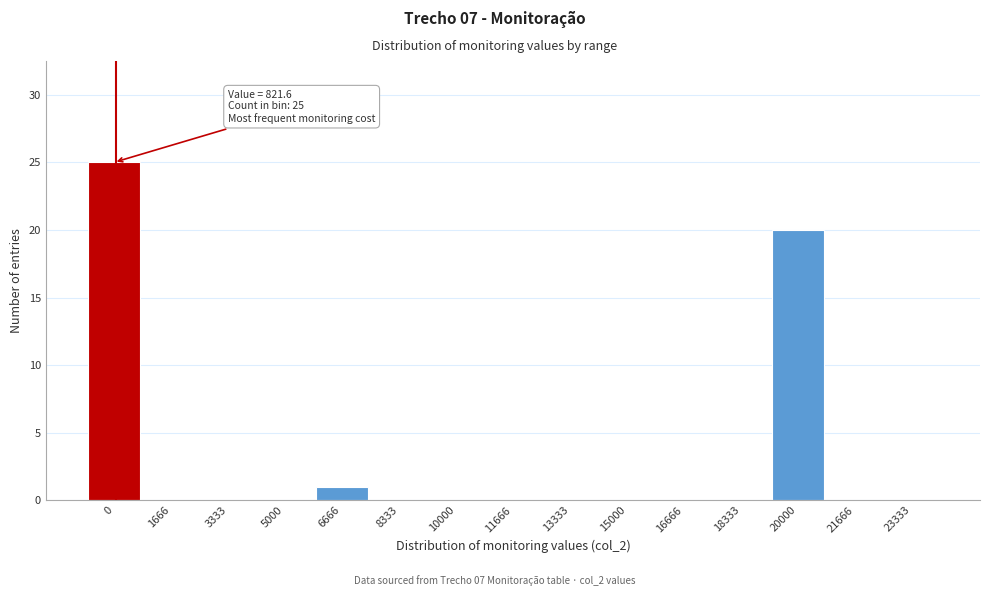

Reading right to left, extract all data points from this chart.

23333=0	21666=0	20000=20	18333=0	16666=0	15000=0	13333=0	11666=0	10000=0	8333=0	6666=1	5000=0	3333=0	1666=0	0=25